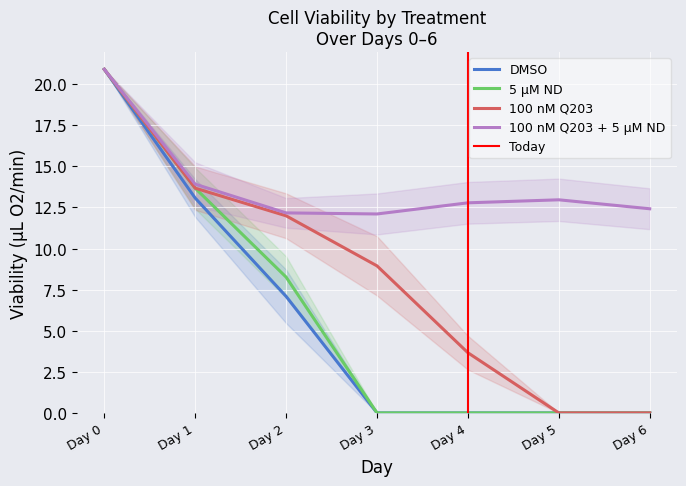

What is the sum of the 100 nM Q203 + 5 µM ND values at Day 6 and Day 2?

24.6